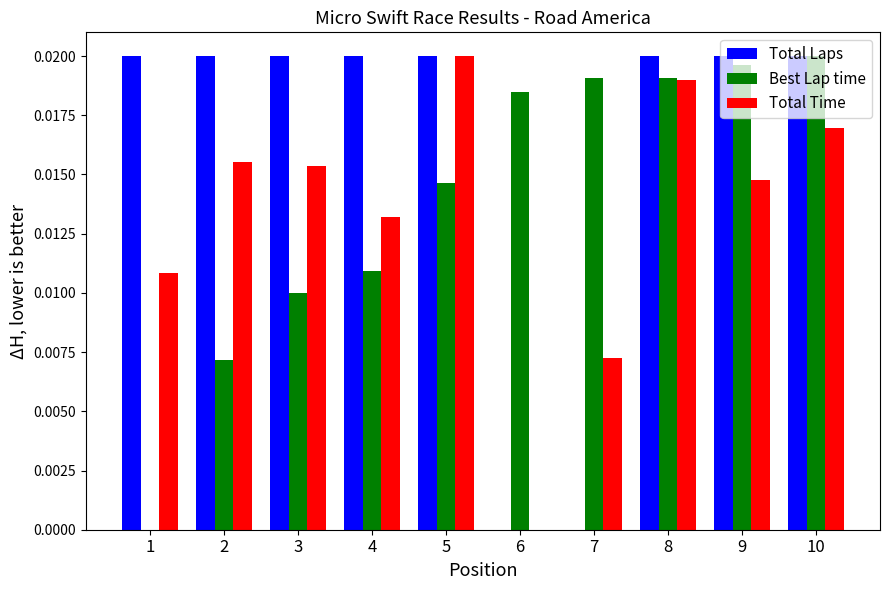

How many groups of bars are there?

10